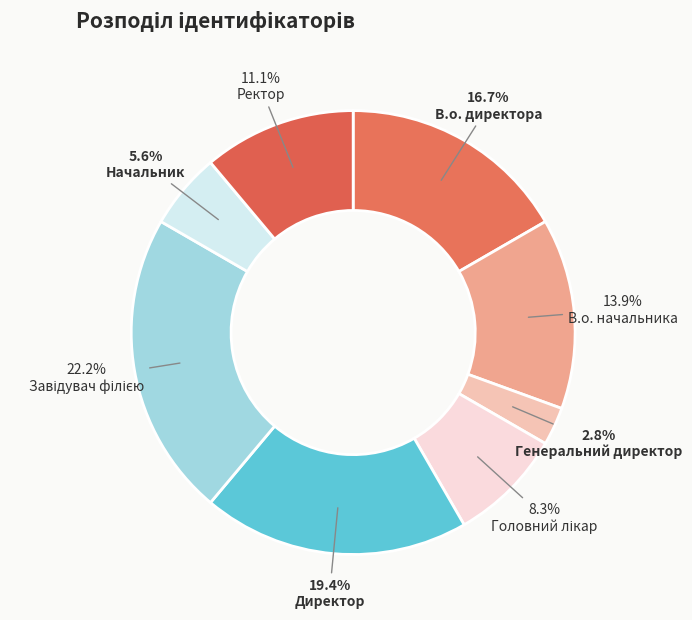

True or false: В.о. директора accounts for 26% of the total.

False